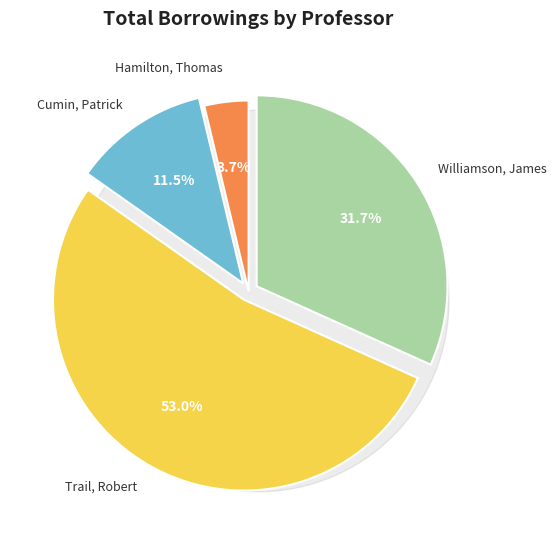

What percentage is the Trail, Robert slice, to the nearest percent?

53%